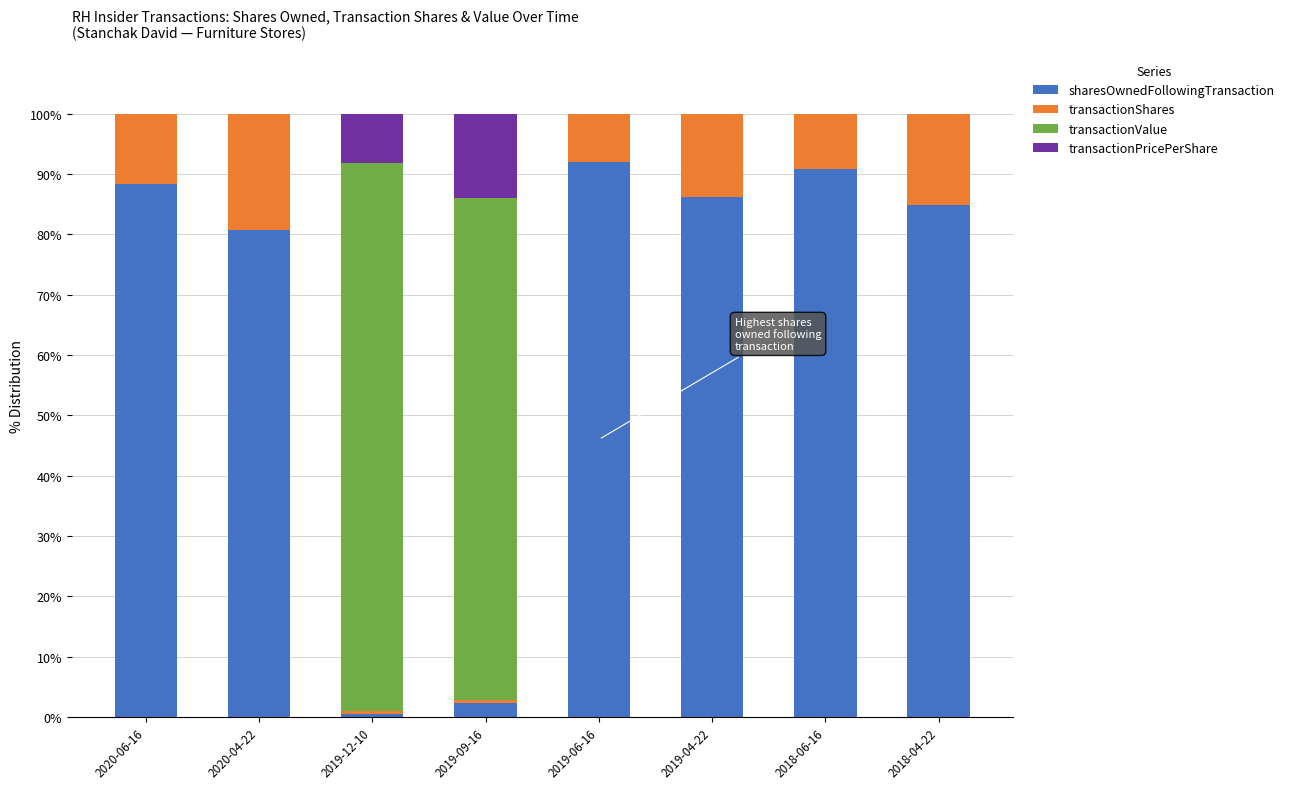

The value of sharesOwnedFollowingTransaction at 2020-06-16 is 44.7. True or false?

False